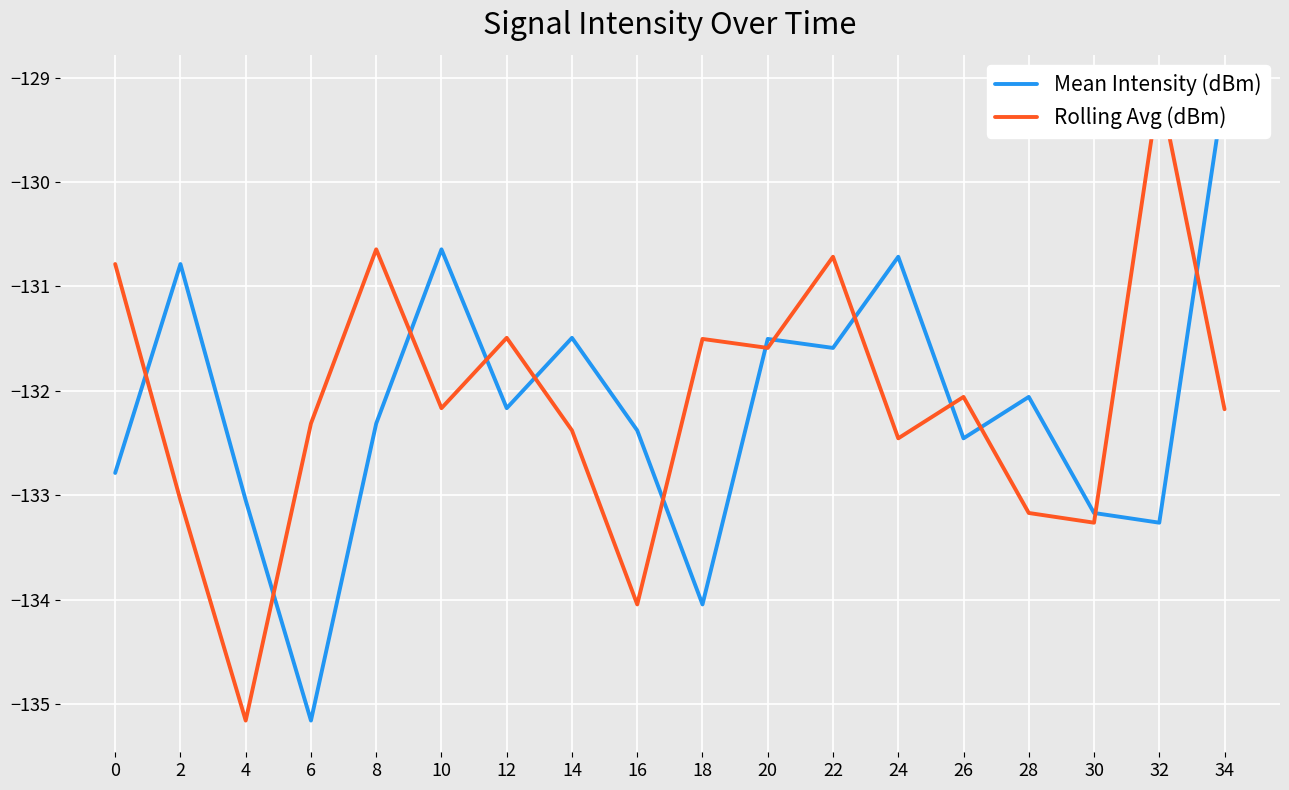

What is the minimum value shown in the chart?

-135.2